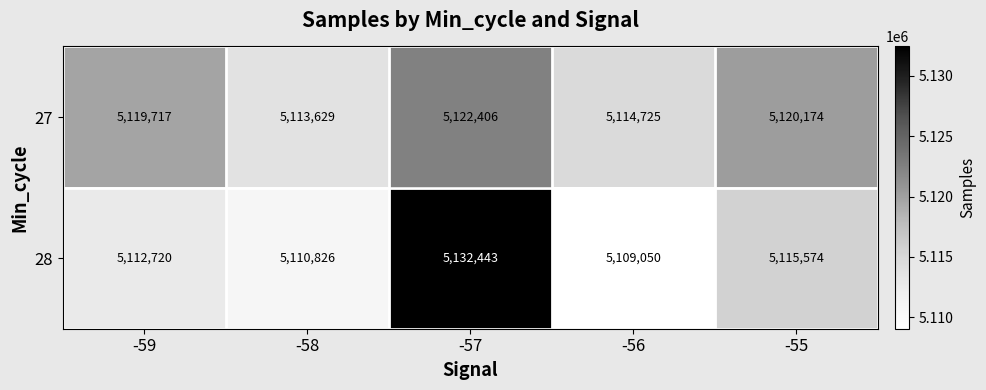

What is the approximate value of 27 at -58, to the nearest 10?

5113630